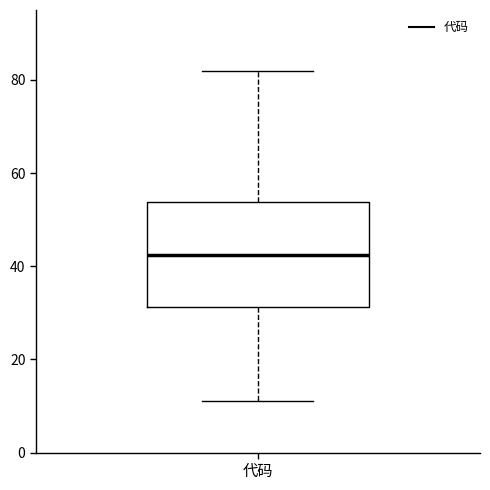

Where does the median line of the box for 代码 sit on the y-axis? The values are not printed on the chart, so give them approximately, as read against the axis.

42